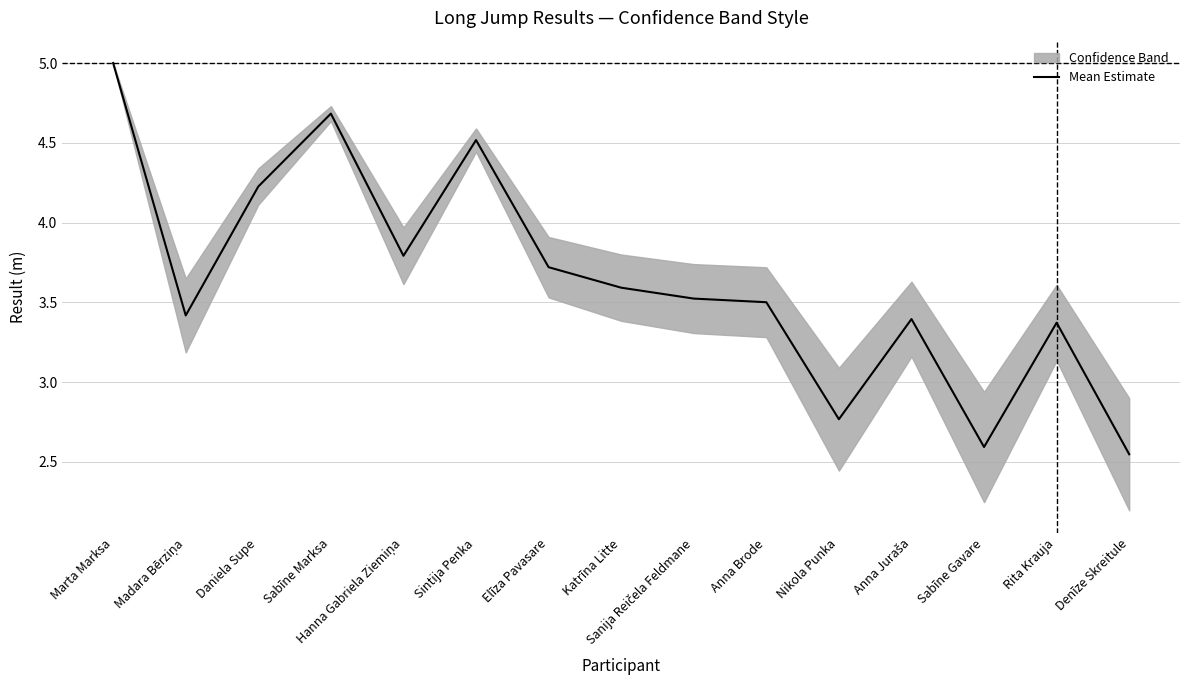

List the labels in order of value, smallest first.

Denīze Skreitule, Sabīne Gavare, Nikola Punka, Rita Krauja, Anna Juraša, Madara Bērziņa, Anna Brode, Sanija Reičela Feldmane, Katrīna Litte, Elīza Pavasare, Hanna Gabriela Ziemiņa, Daniela Supe, Sintija Penka, Sabīne Marksa, Marta Marksa